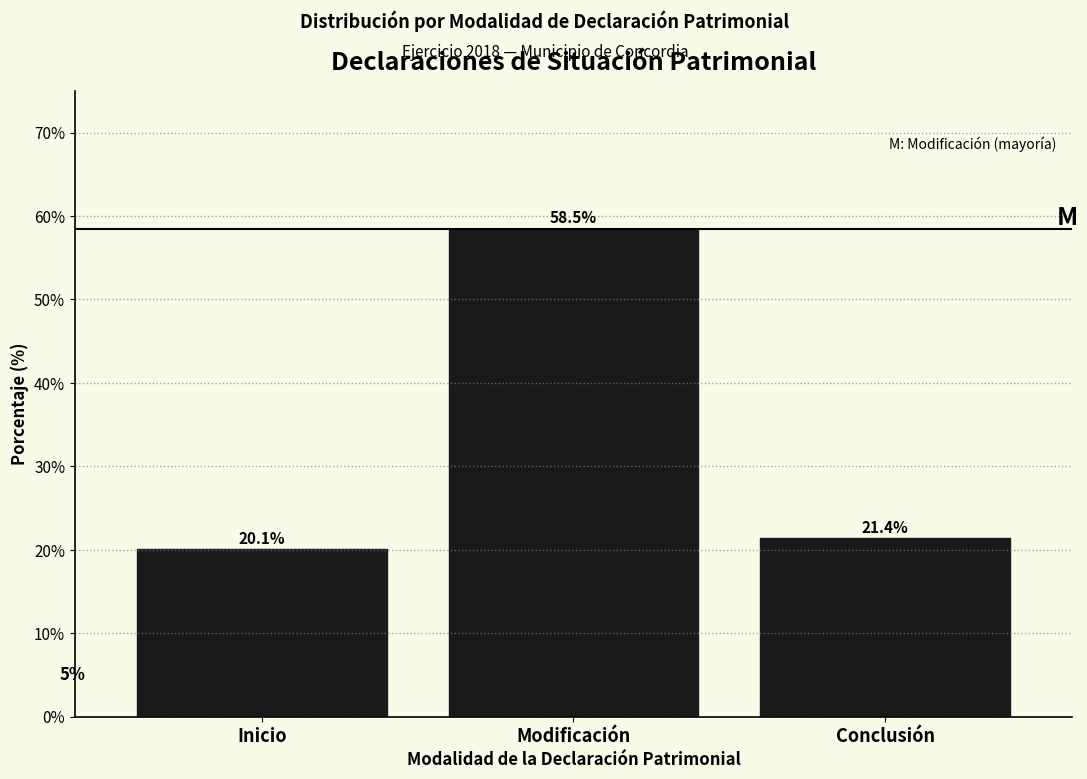

Reading left to right, list all the values displayed in this chart.

Inicio=20.1	Modificación=58.5	Conclusión=21.4